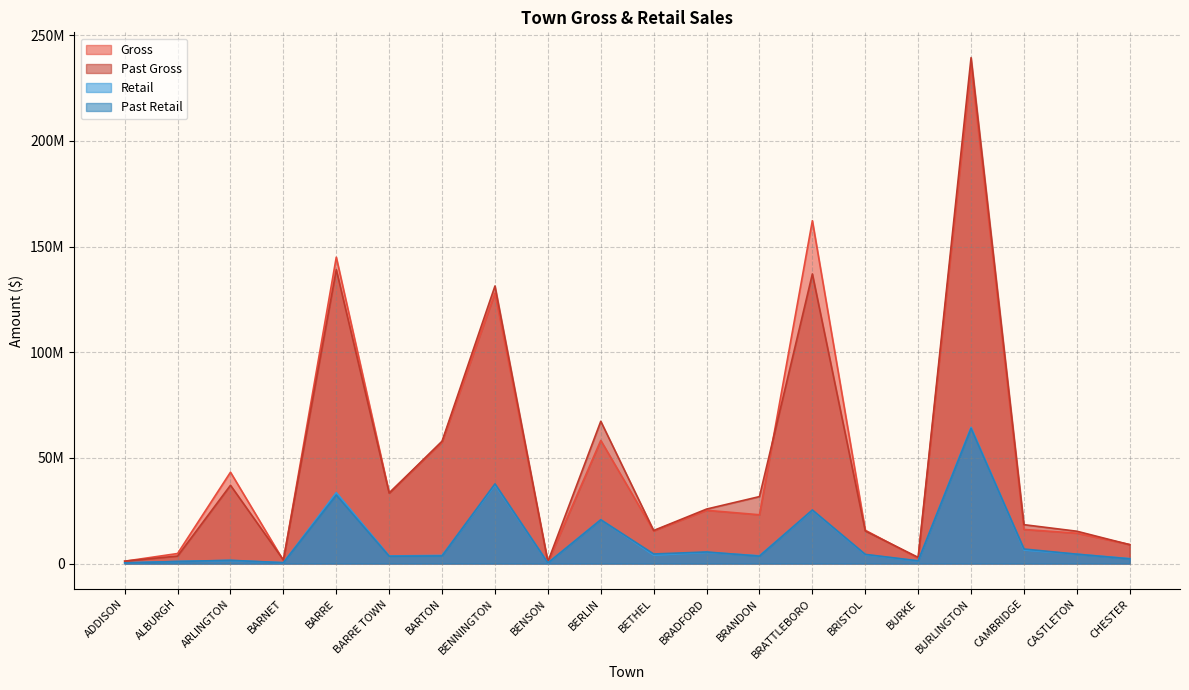

List the labels in order of Past Retail value, largest first.

BURLINGTON, BENNINGTON, BARRE, BRATTLEBORO, BERLIN, CAMBRIDGE, BRADFORD, BETHEL, CASTLETON, BRISTOL, BARTON, BRANDON, BARRE TOWN, CHESTER, ARLINGTON, BURKE, ALBURGH, BARNET, ADDISON, BENSON